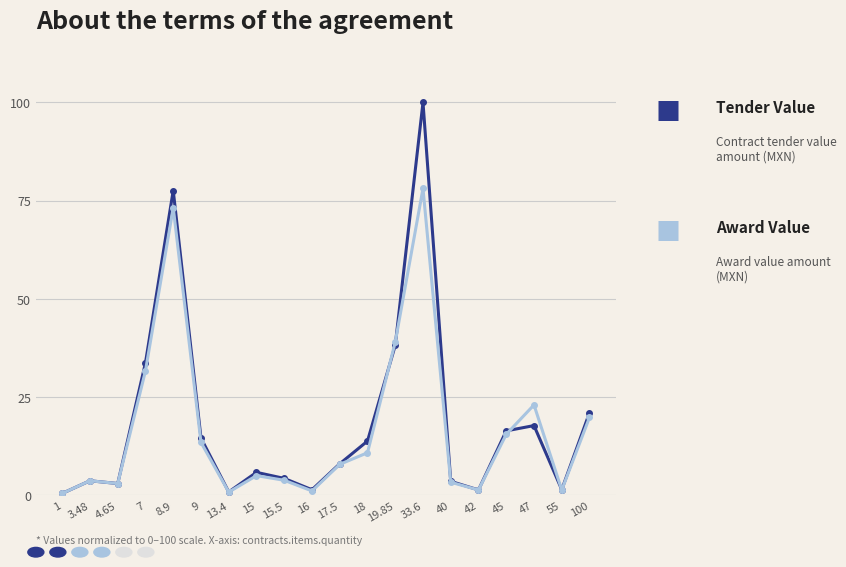

At which category is the sum across all series the highest?

33.6